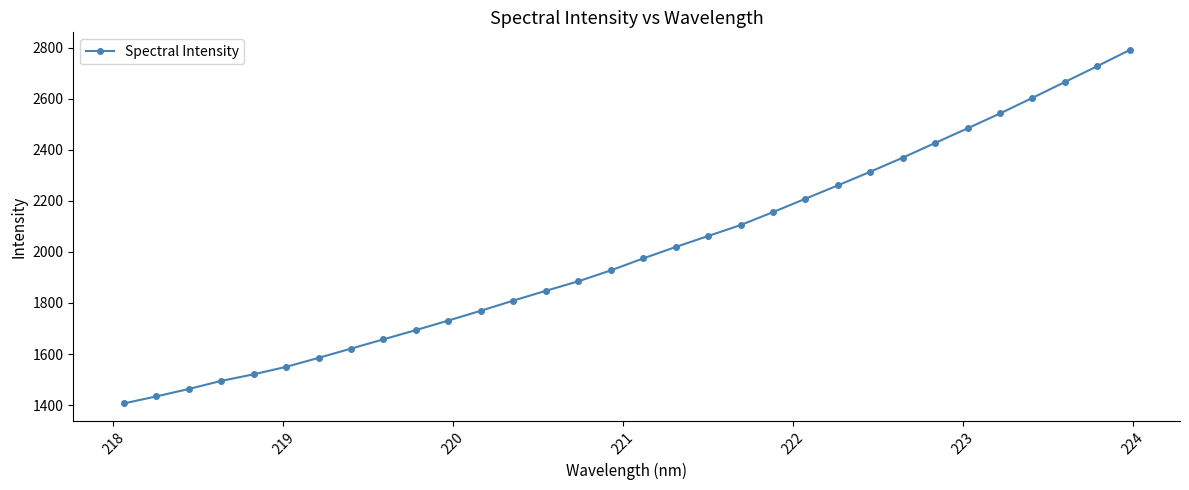

What is the minimum value shown in the chart?

1406.6